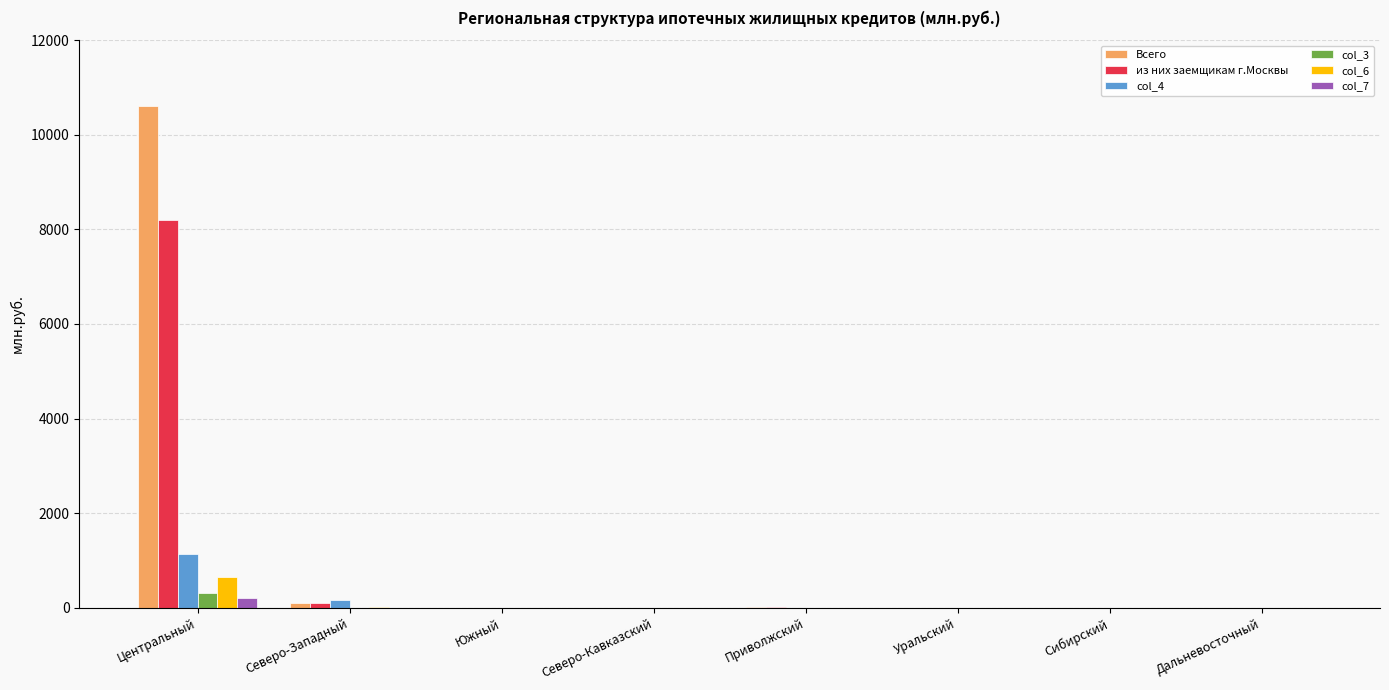

Between Центральный and Уральский, which series saw the biggest shift?

Всего